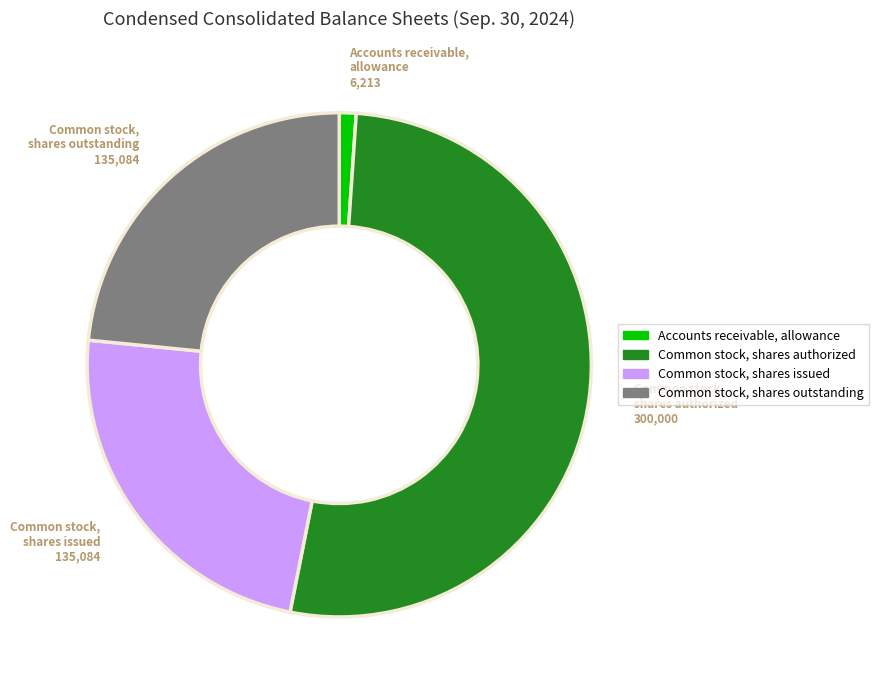

How many slices are in this pie chart?

4